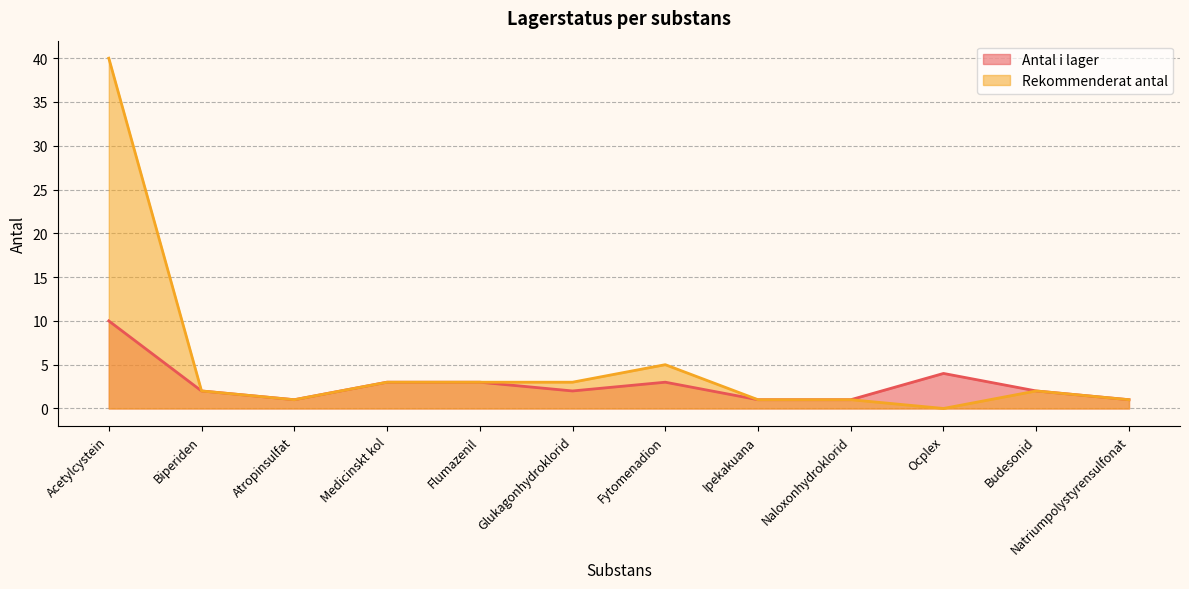

List the series in order of their peak value, lowest first.

Antal i lager, Rekommenderat antal